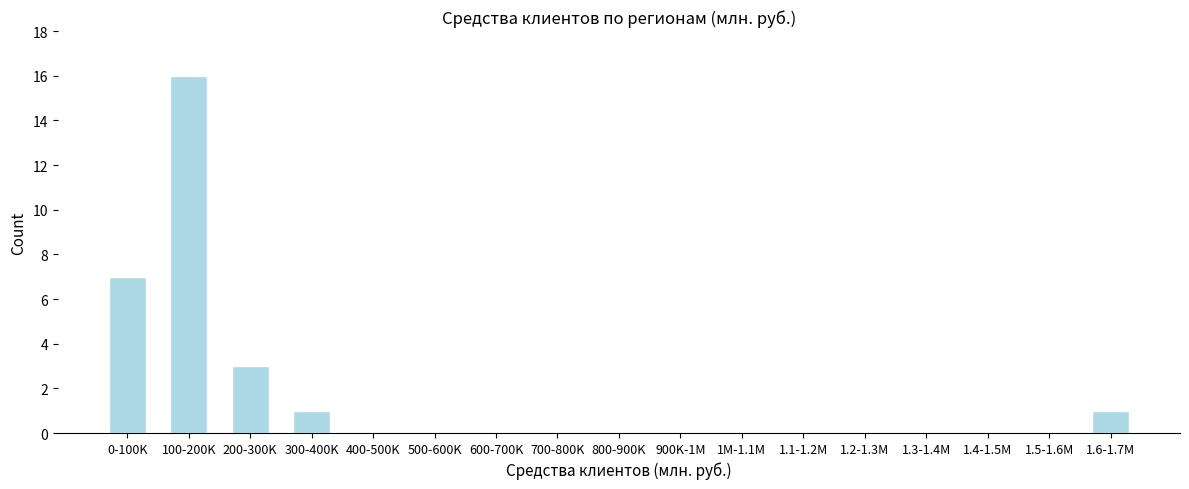

Reading right to left, what are all the values shown in this chart?

1.6-1.7M=1	1.5-1.6M=0	1.4-1.5M=0	1.3-1.4M=0	1.2-1.3M=0	1.1-1.2M=0	1M-1.1M=0	900K-1M=0	800-900K=0	700-800K=0	600-700K=0	500-600K=0	400-500K=0	300-400K=1	200-300K=3	100-200K=16	0-100K=7